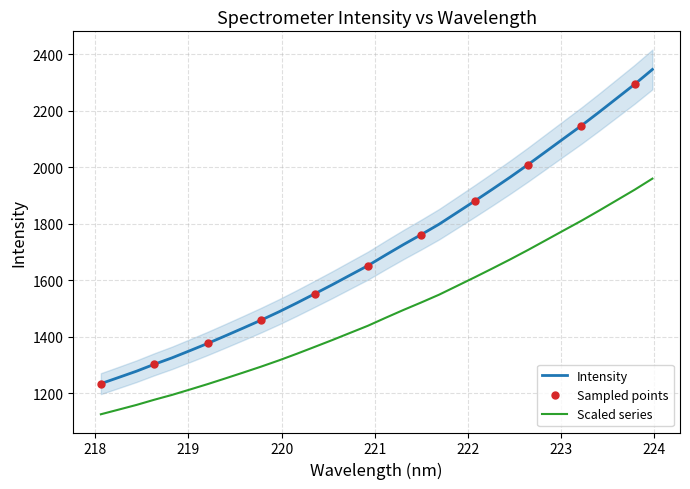

What position from the right is 220.7354?

18